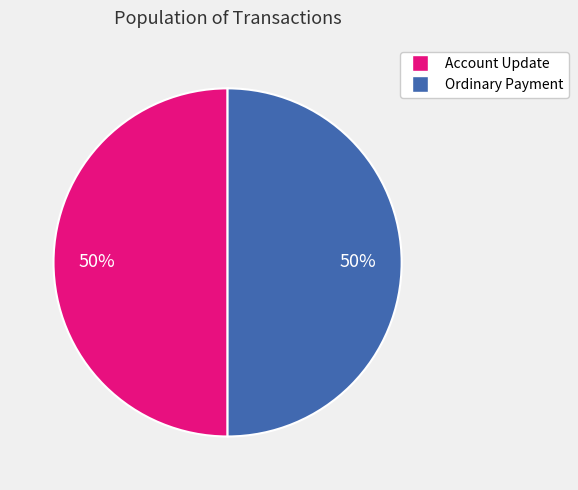

Count the number of slices in the pie.

2